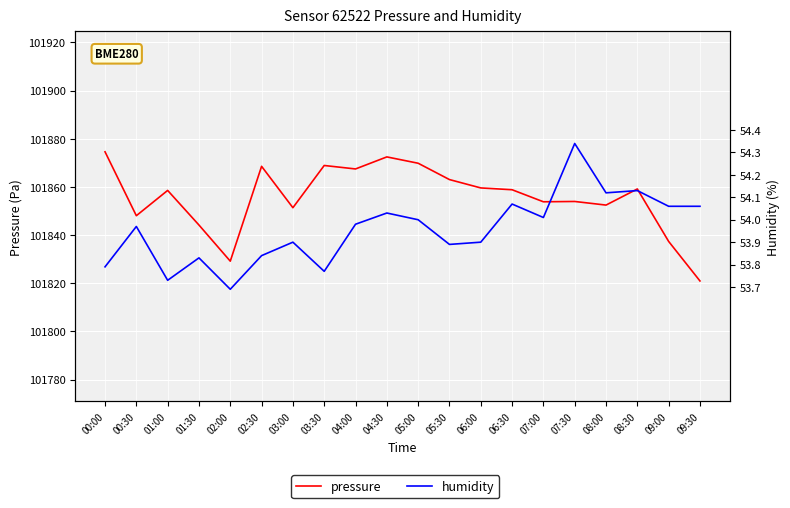

What is the difference between the humidity values at 01:30 and 08:30?

0.3